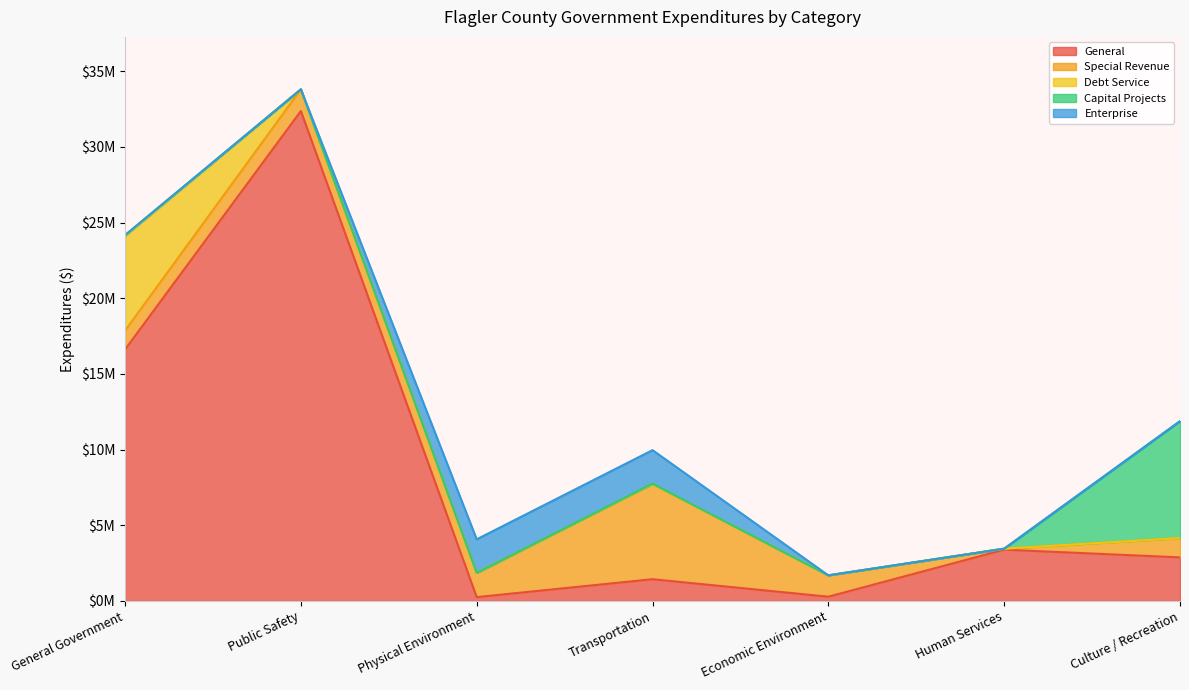

Is it true that Capital Projects equals 0 at Economic Environment?

True